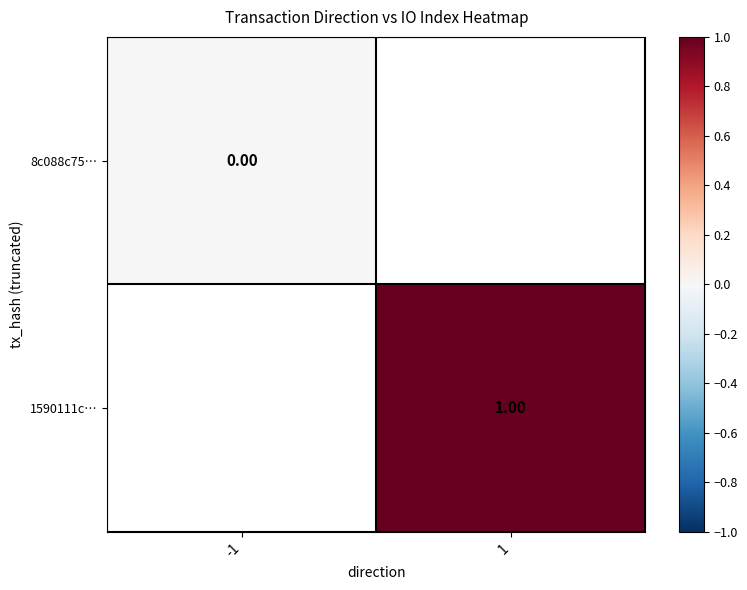

List the labels in order of 1590111c… value, smallest first.

-1, 1